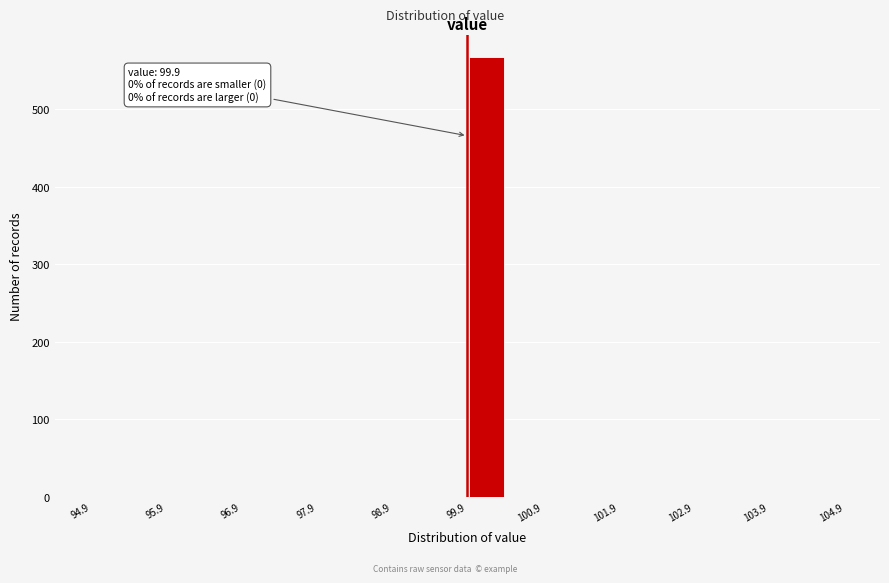

Which range on the x-axis has the tallest bar?

99.9 to 100.4